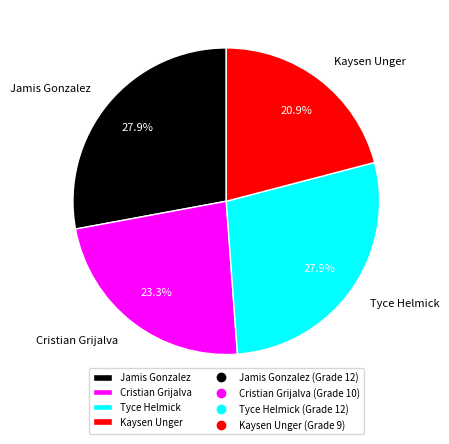

Is there any slice that represents more than half of the pie?

No